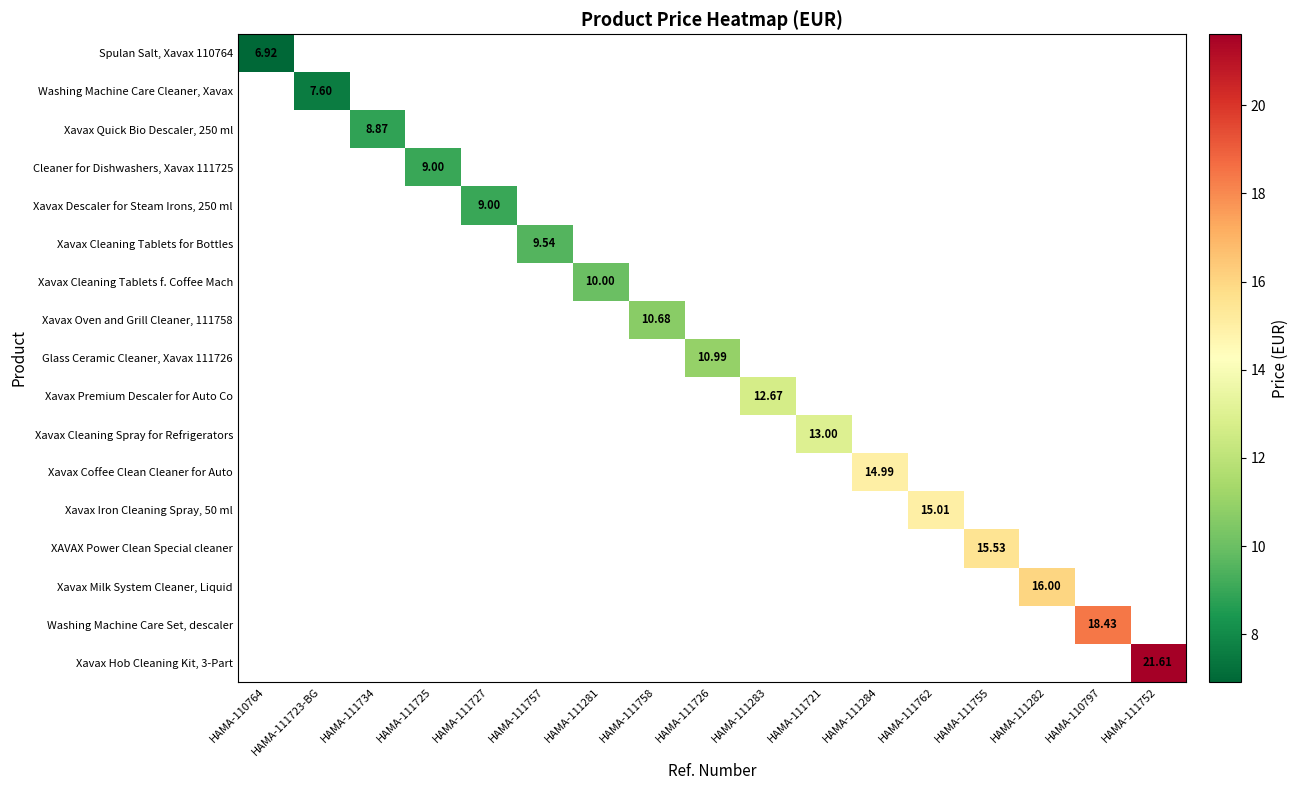

At which category does the chart reach its peak across all series?

HAMA-111752